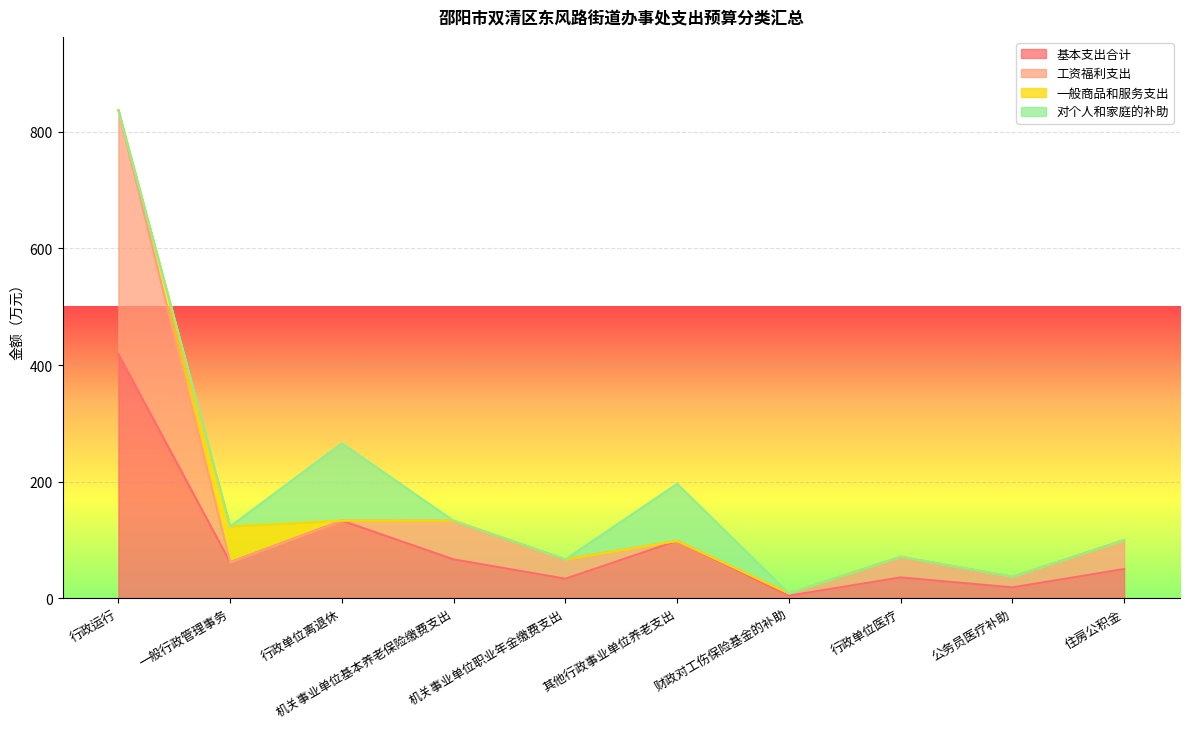

At which category is the sum across all series the highest?

行政运行